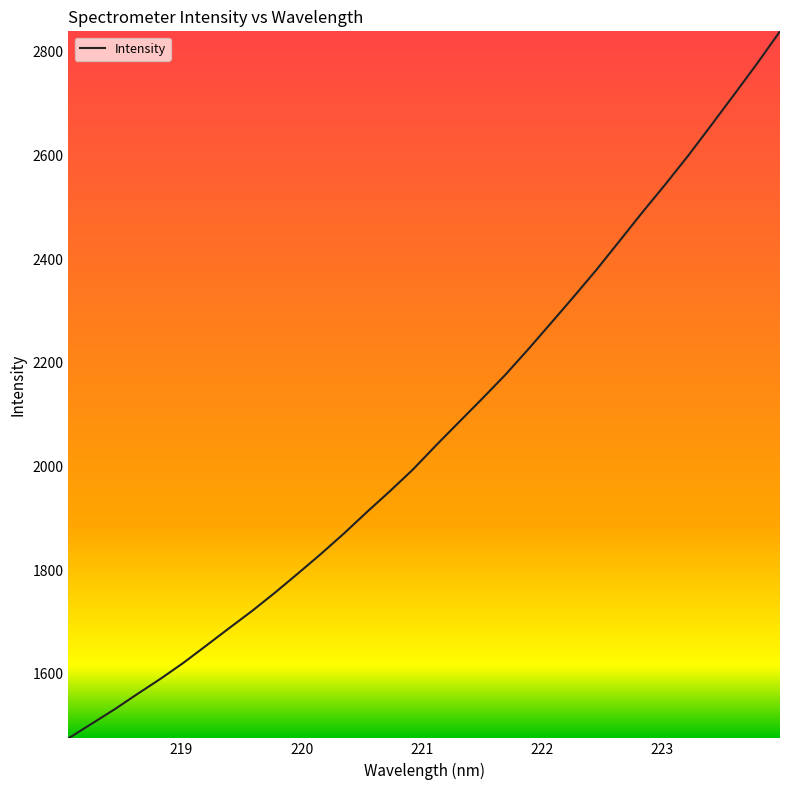

What is the smallest value displayed?

1475.7